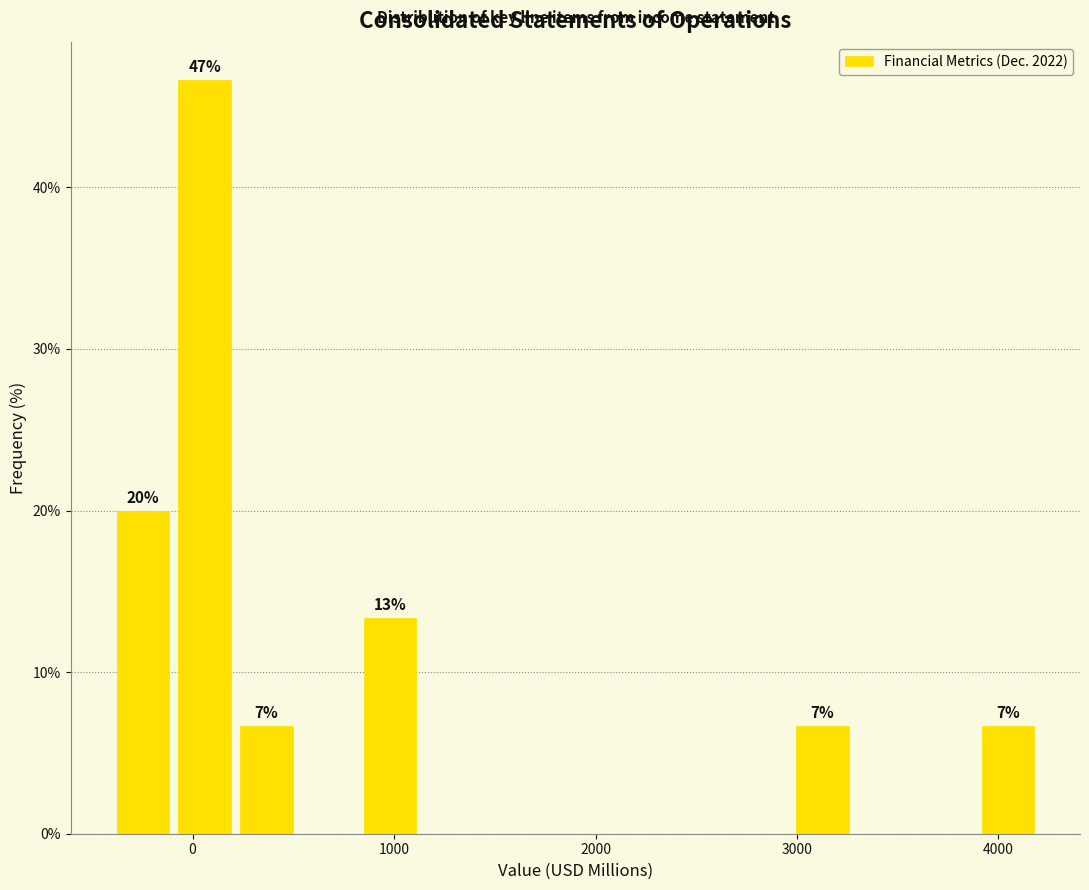

Around what value on the x-axis is the tallest bar? Give the approximate position of its centre, as read against the axis.

100